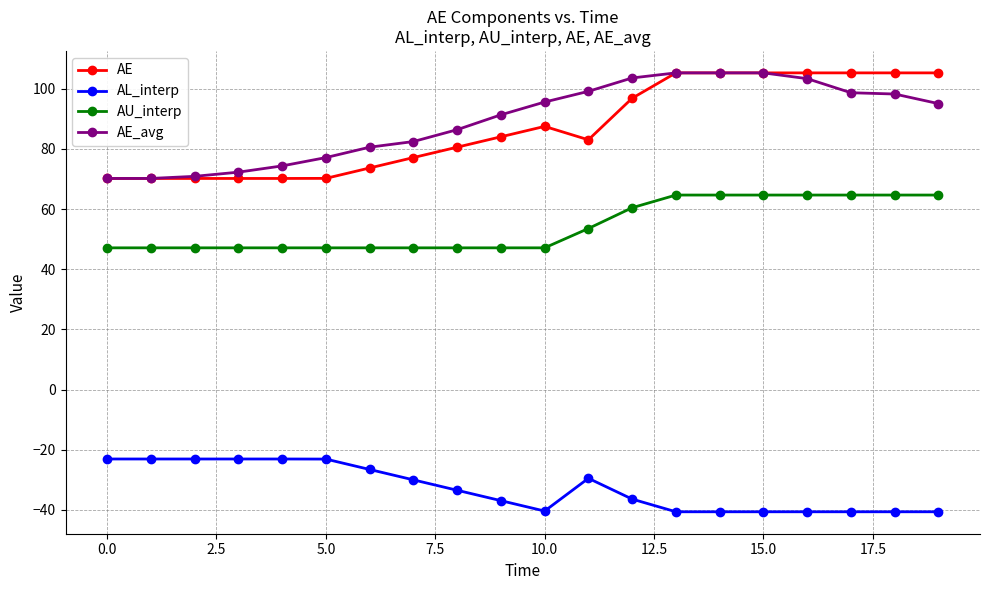

True or false: AU_interp and AE cross at least once.

False